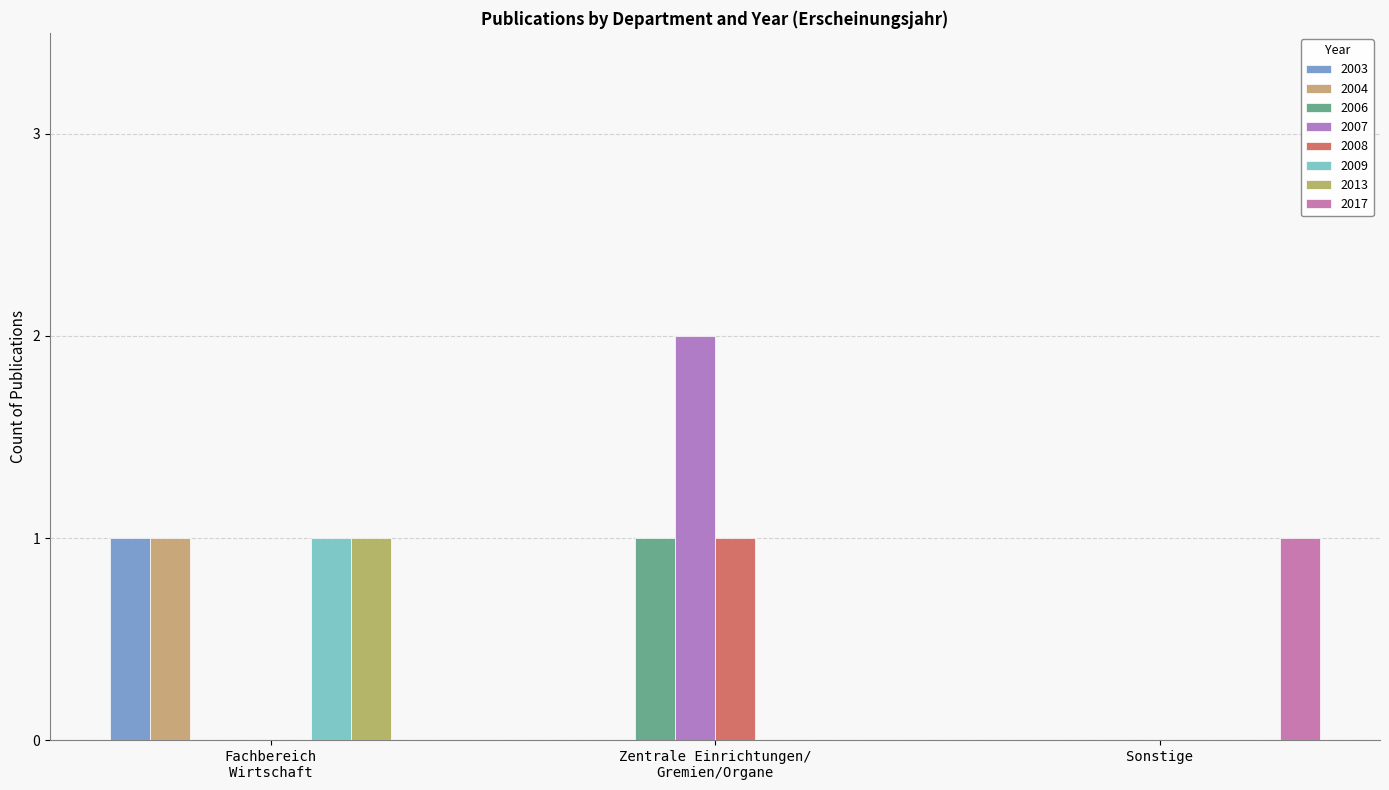

Are the bars horizontal?

No